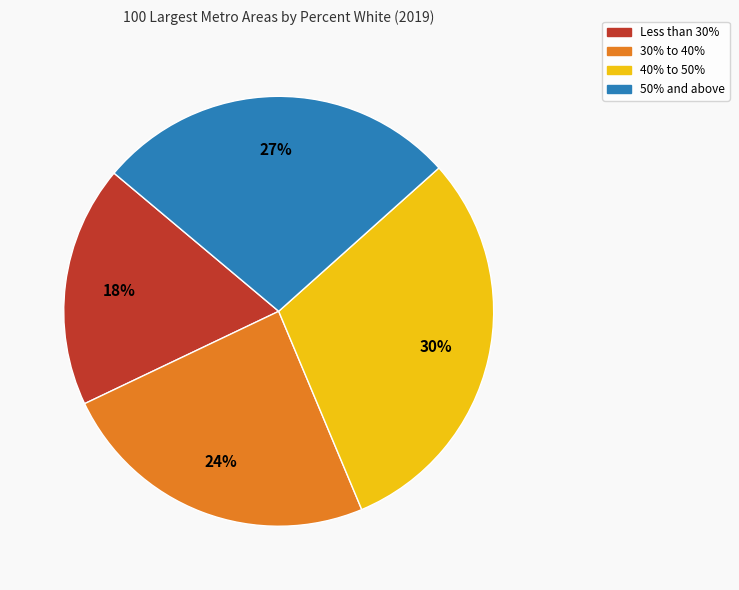

Is 30% to 40% the majority of the pie?

No